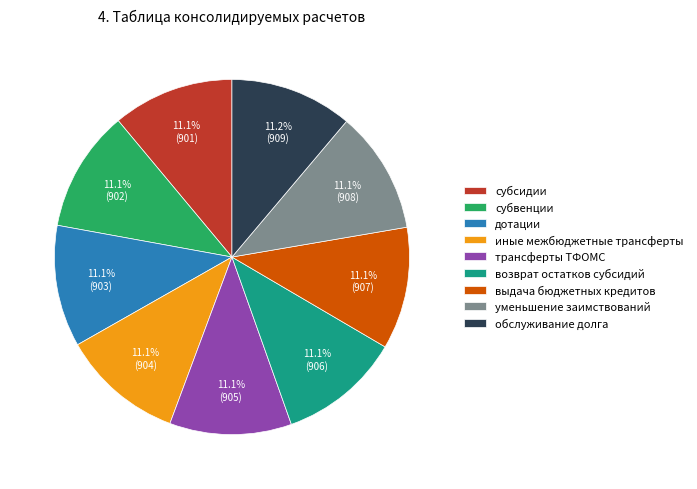

Is there a majority slice in this chart?

No